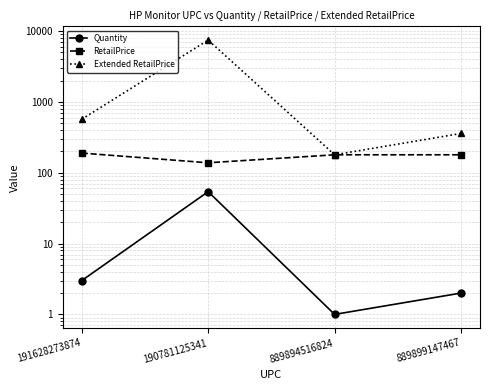

True or false: RetailPrice and Quantity cross at least once.

False